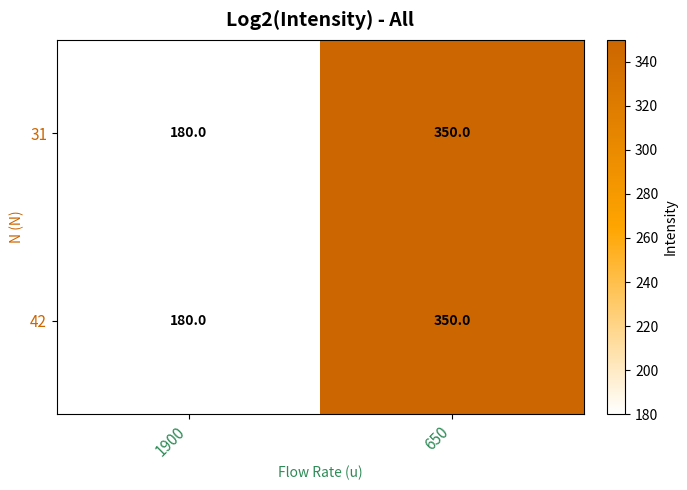

At how many categories does at least one series exceed 238?

1